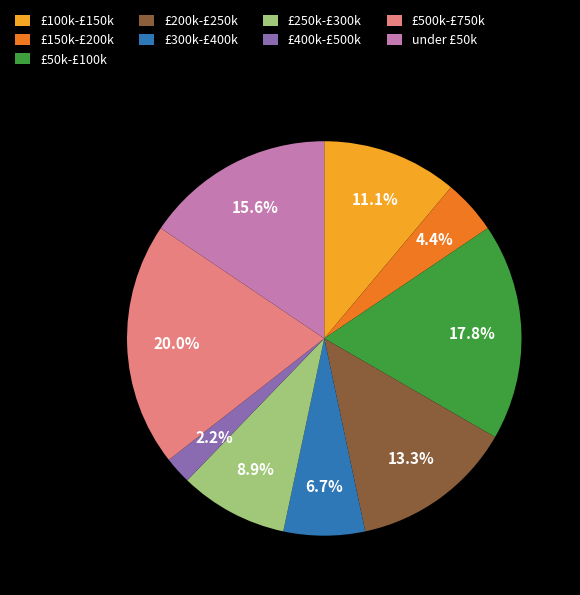

What is the smallest slice in the pie chart?

£400k-£500k